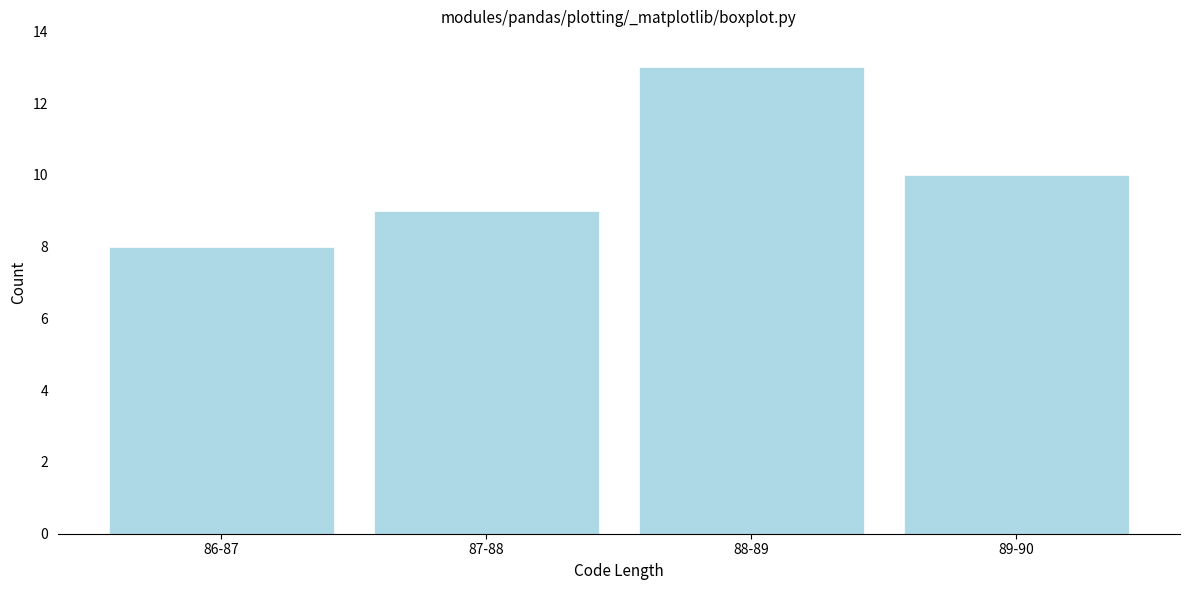

Reading left to right, what are all the values shown in this chart?

86-87=8	87-88=9	88-89=13	89-90=10